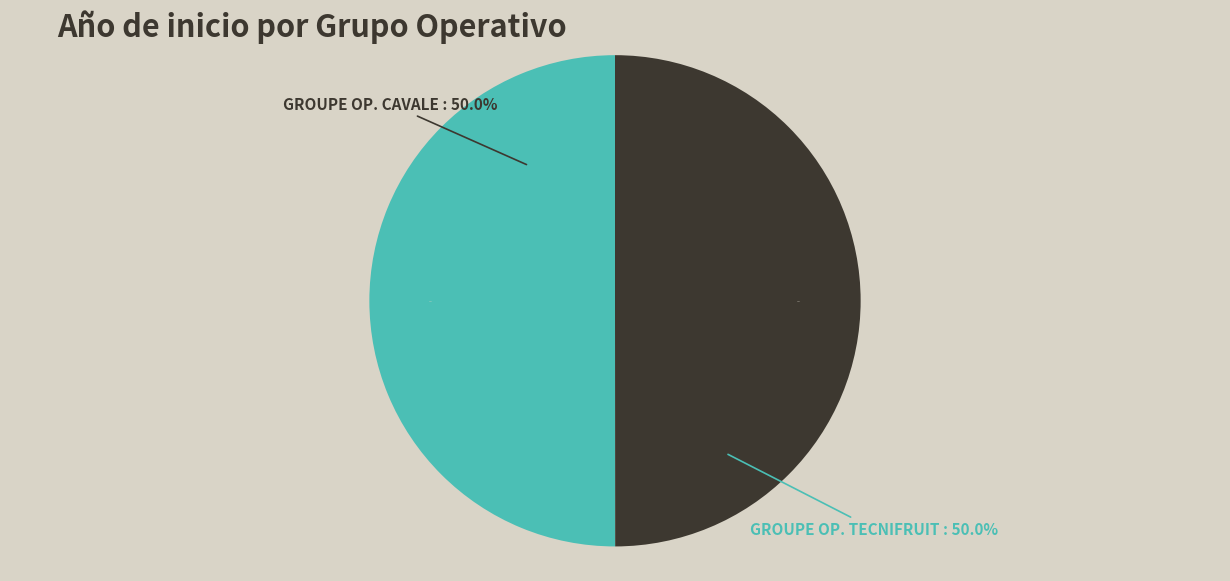

Is there any slice that represents more than half of the pie?

Yes